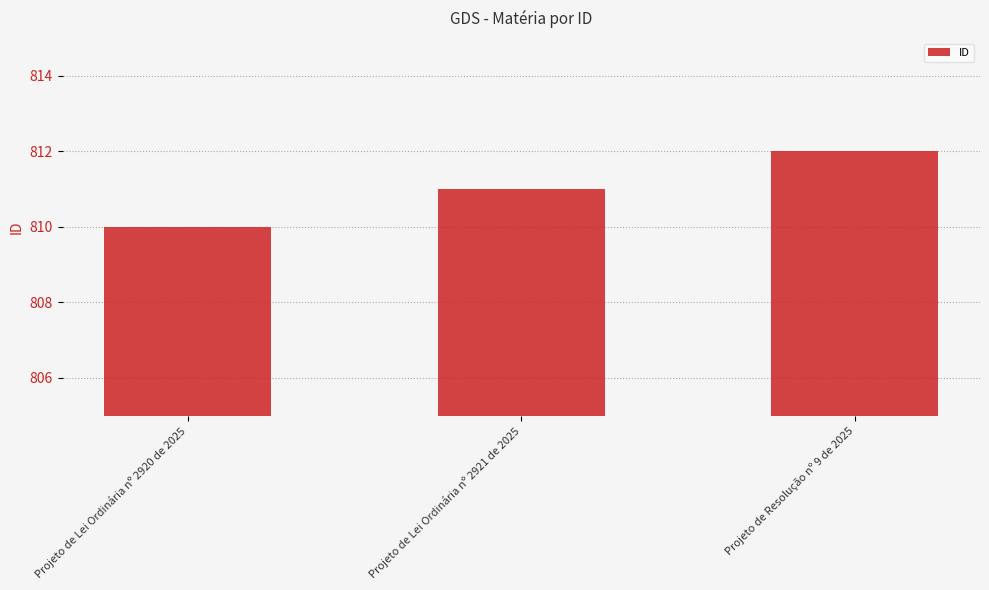

What is the difference between the maximum and minimum values?

2